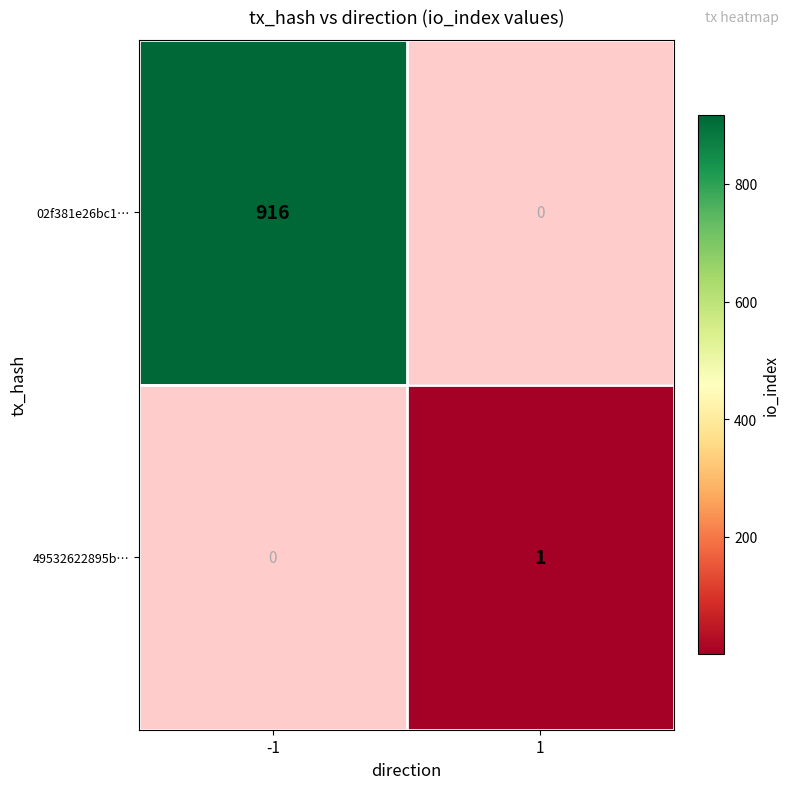

Is it true that 02f381e26bc1… equals 1413 at -1?

False